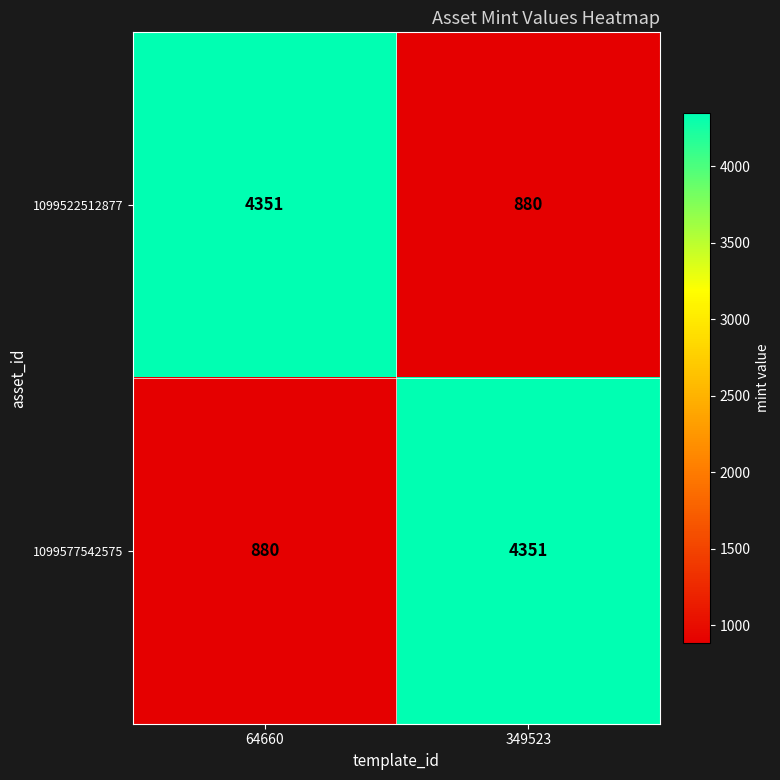

What is the approximate value of 1099577542575 at 64660?

880